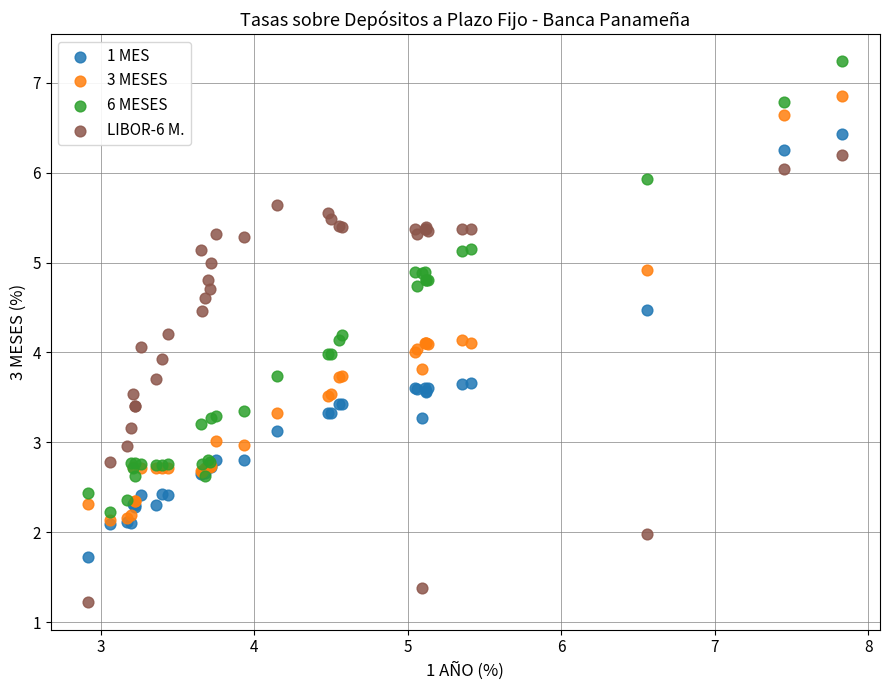

What are all the series names shown in the legend?

1 MES, 3 MESES, 6 MESES, LIBOR-6 M.